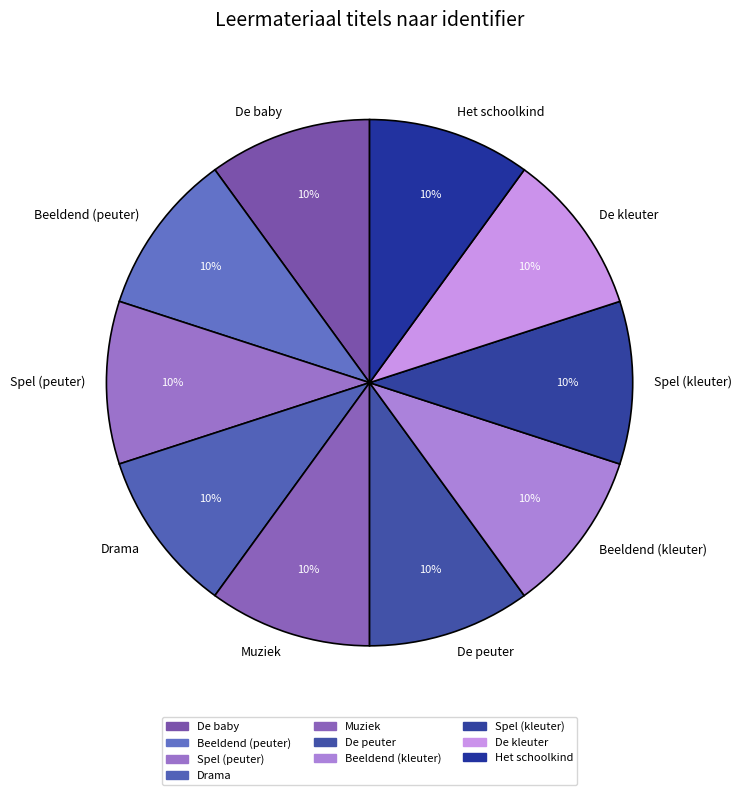

Is Drama the majority of the pie?

No